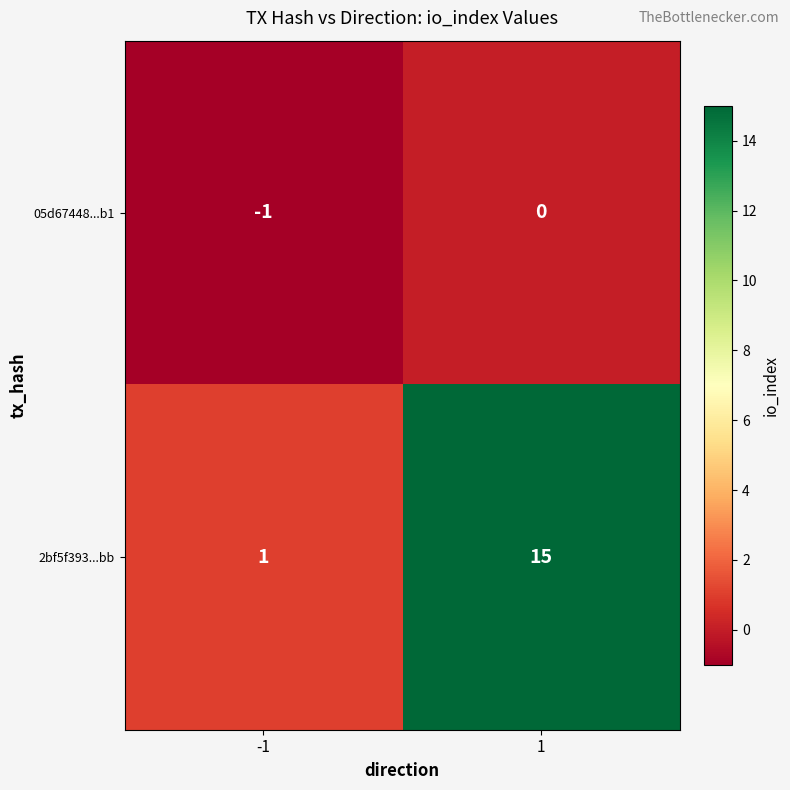

Count the number of categories in the chart.

2